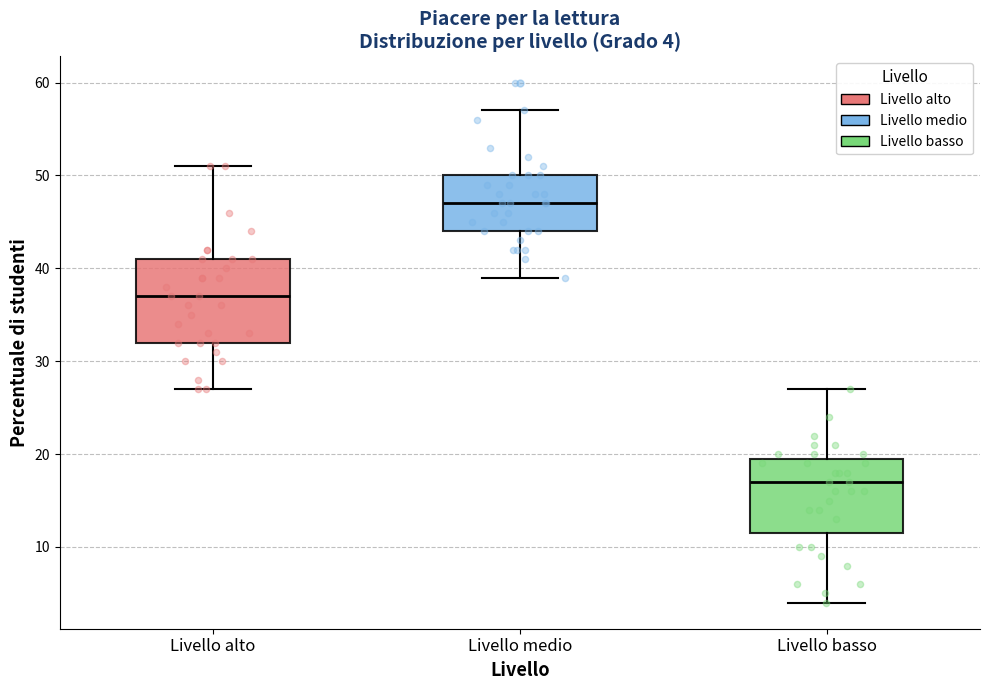

Which box's median line is the lowest?

Livello basso